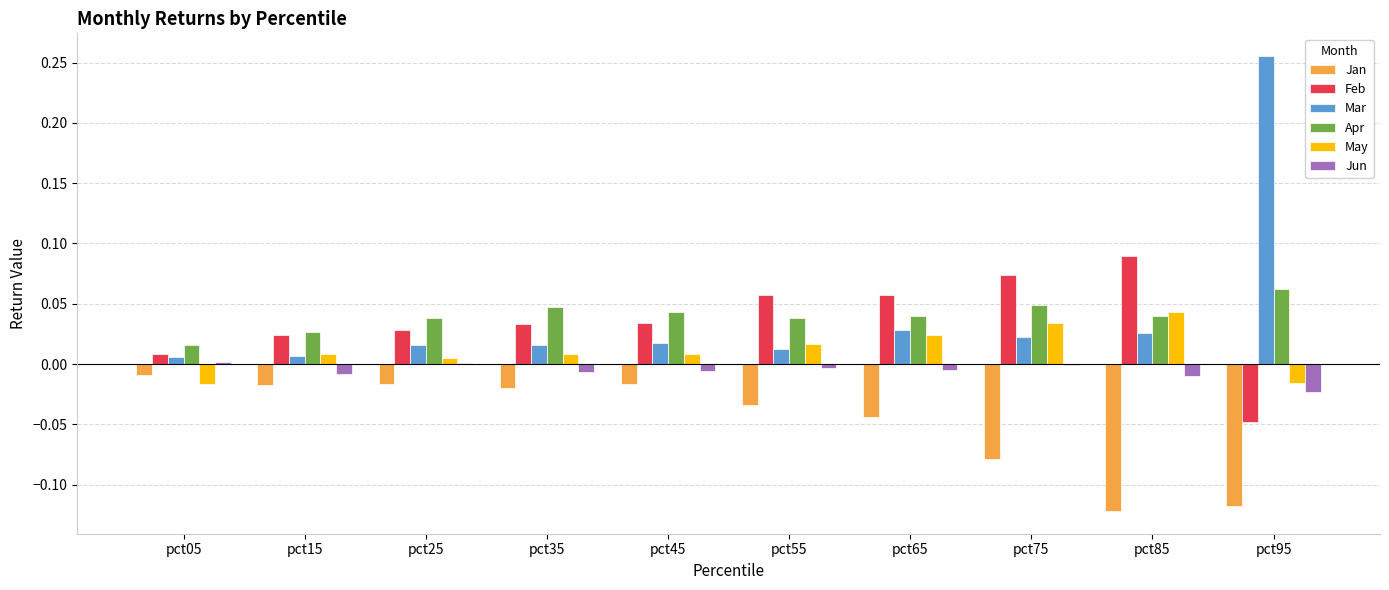

Which series changed the most between pct25 and pct55?

Feb